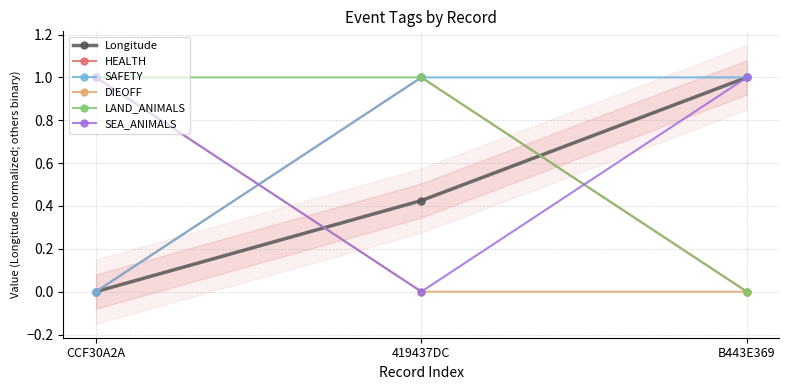

What is the greatest value displayed?

1.0